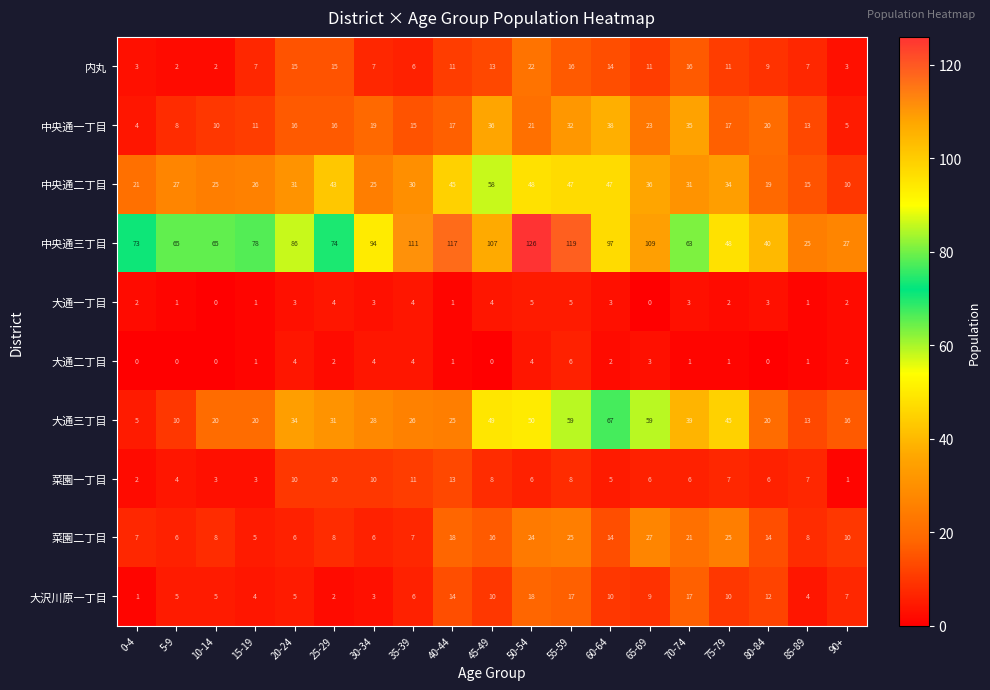

Where does the 大通三丁目 series first go above 28?

20-24